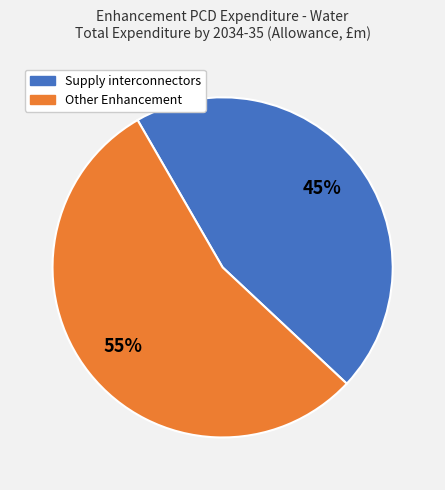

Does any single category account for the majority?

Yes